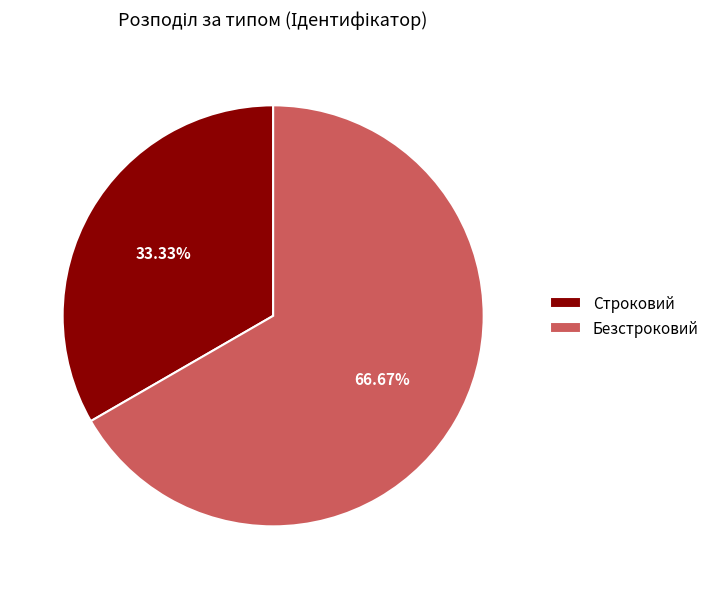

To the nearest percent, what portion does Строковий represent?

33%